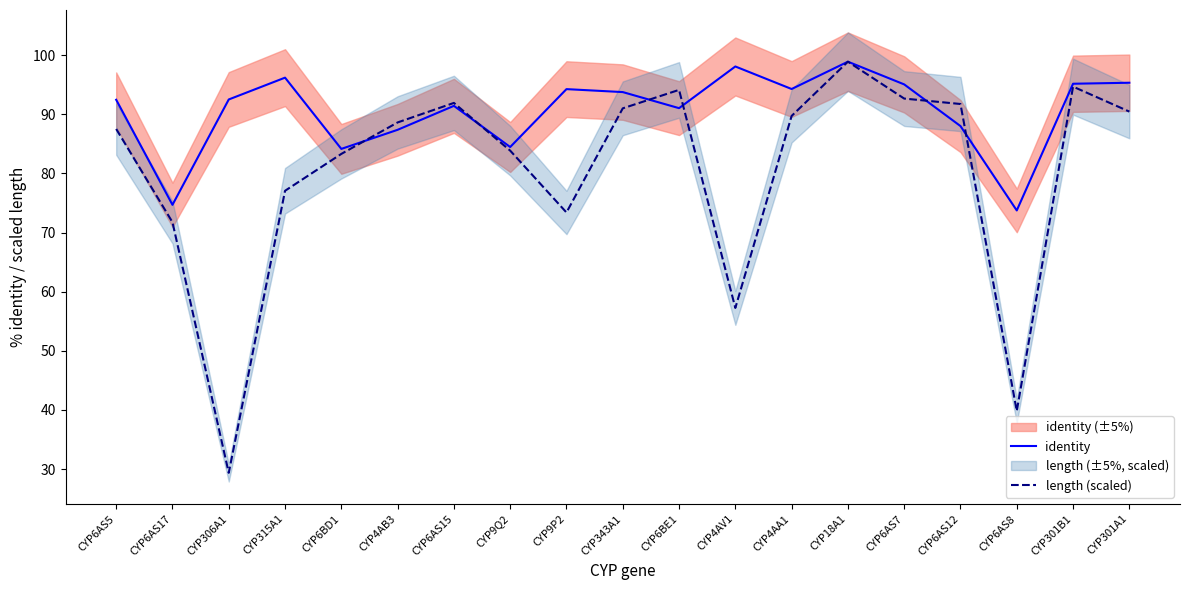

True or false: length (scaled) and identity intersect in this chart.

True